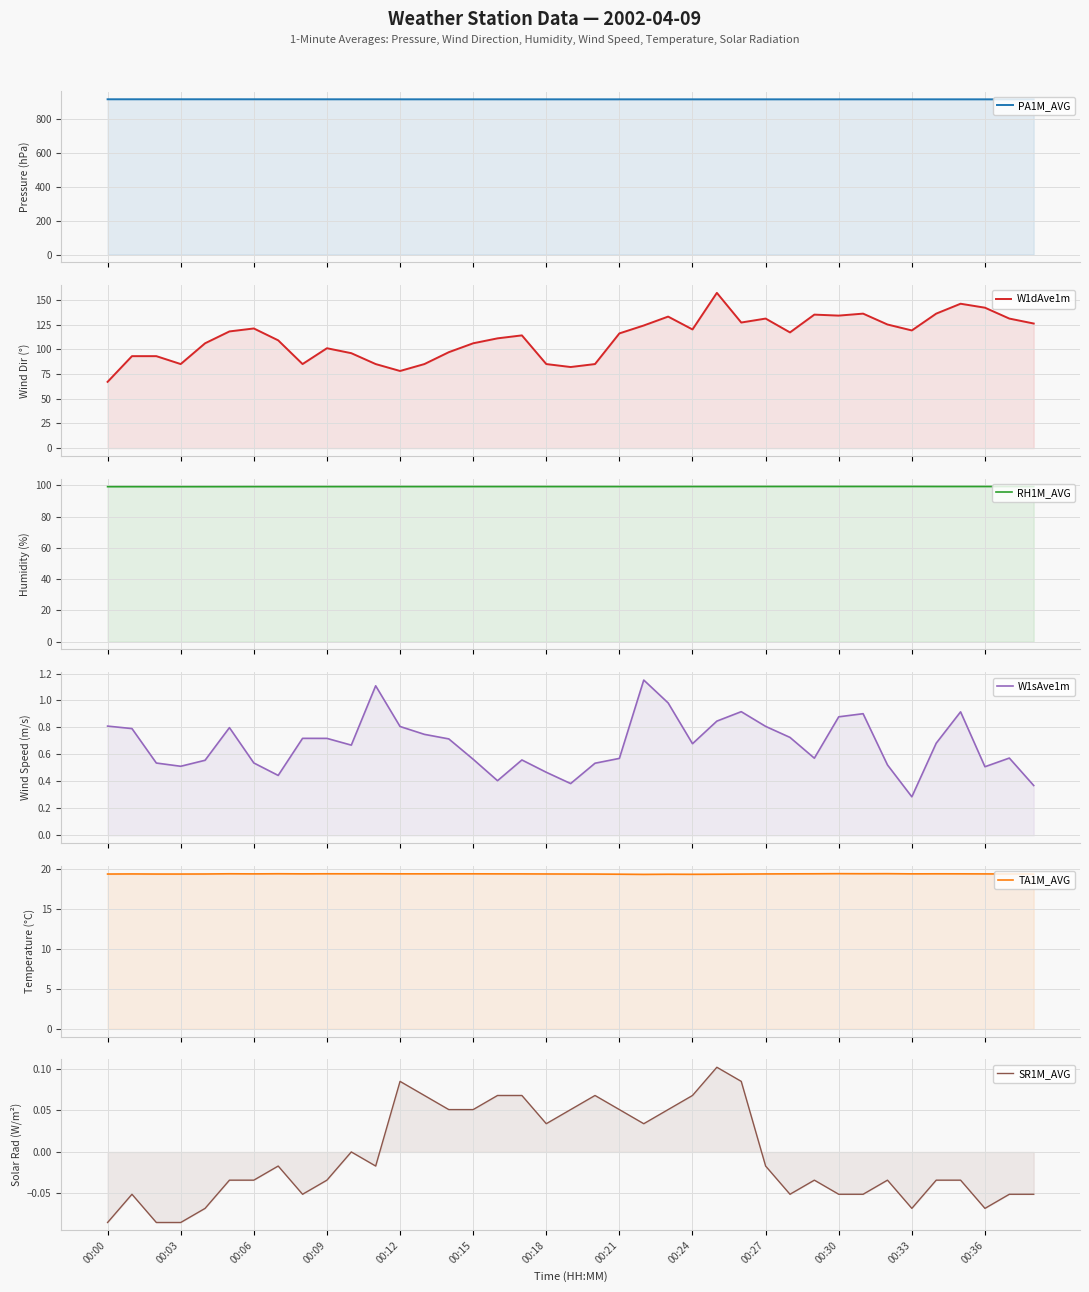

At which category is the sum across all series the highest?

25